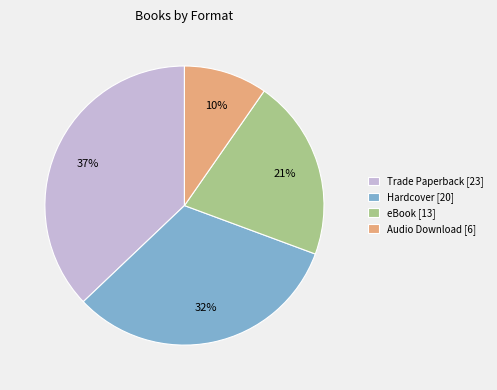

Is it true that Trade Paperback is 37% of the pie?

True